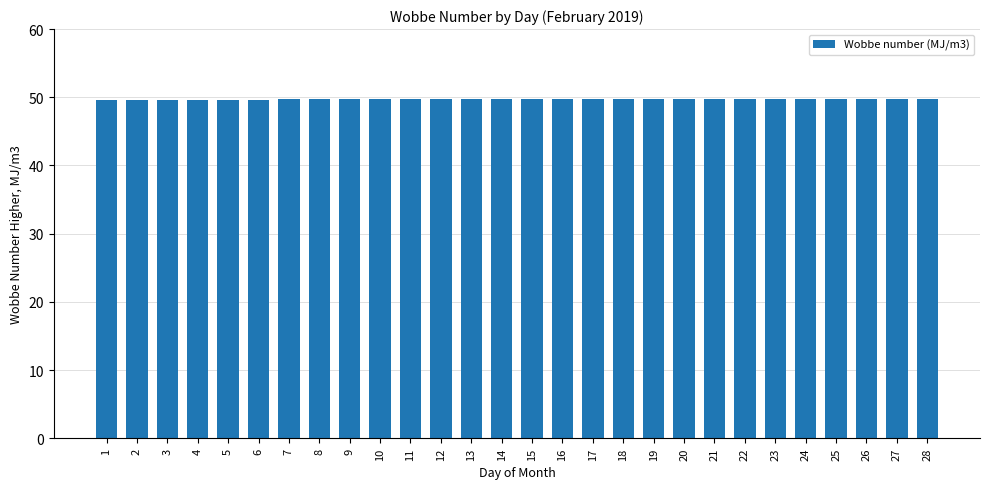

What is the difference between the maximum and minimum values?

0.1